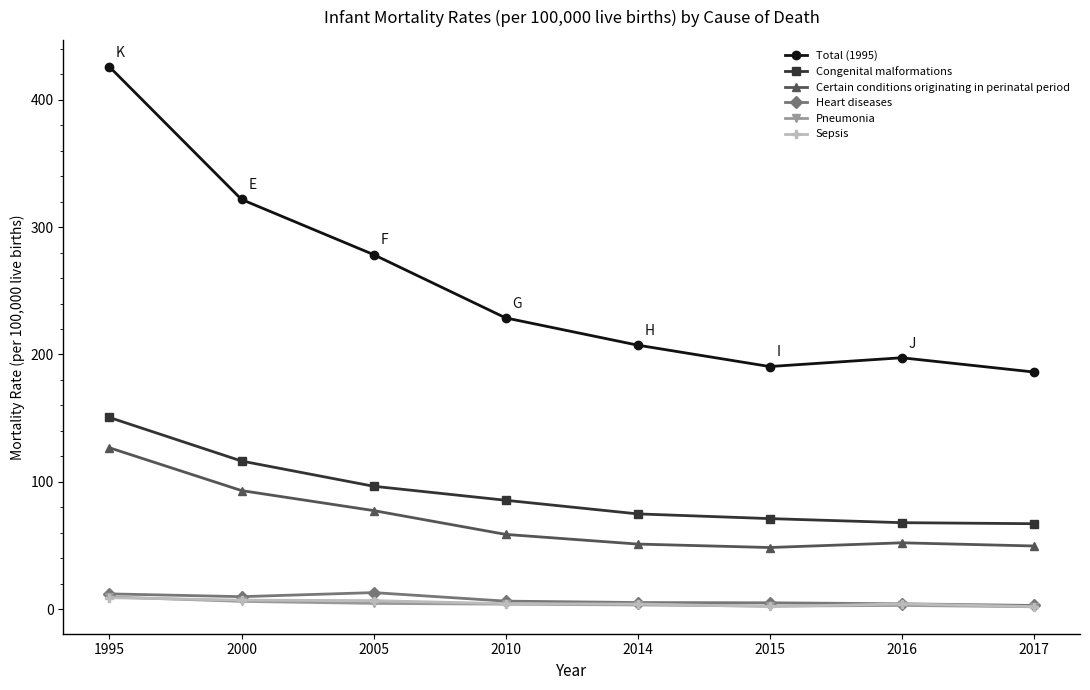

What is the maximum value for Heart diseases?

13.0